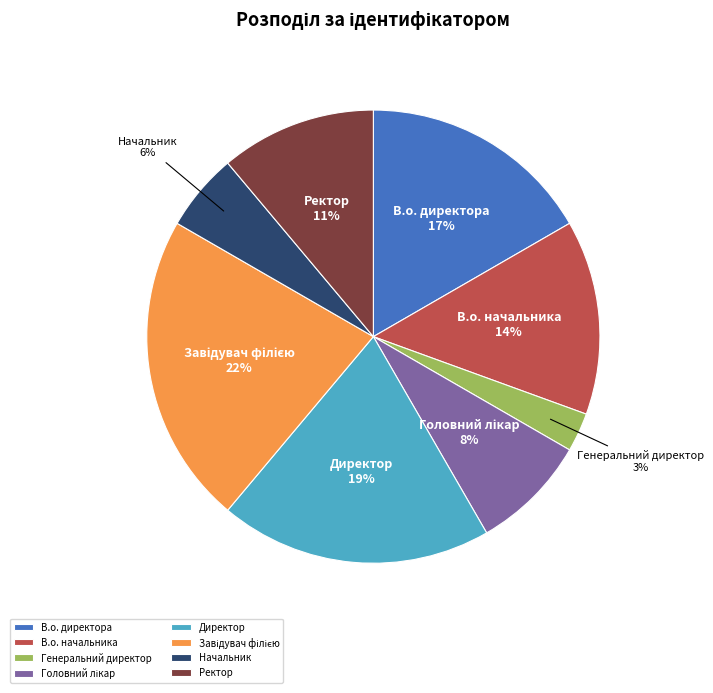

To the nearest percent, what is the difference between the largest and smallest slice percentages?

19%